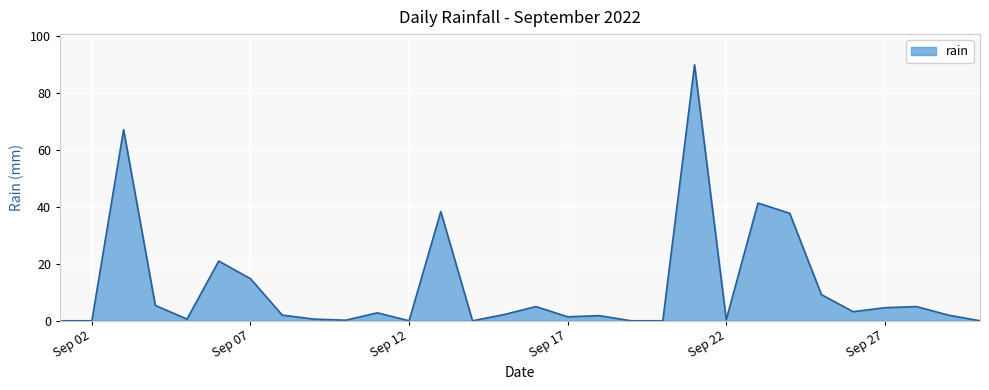

What is the sum of all values?

357.0